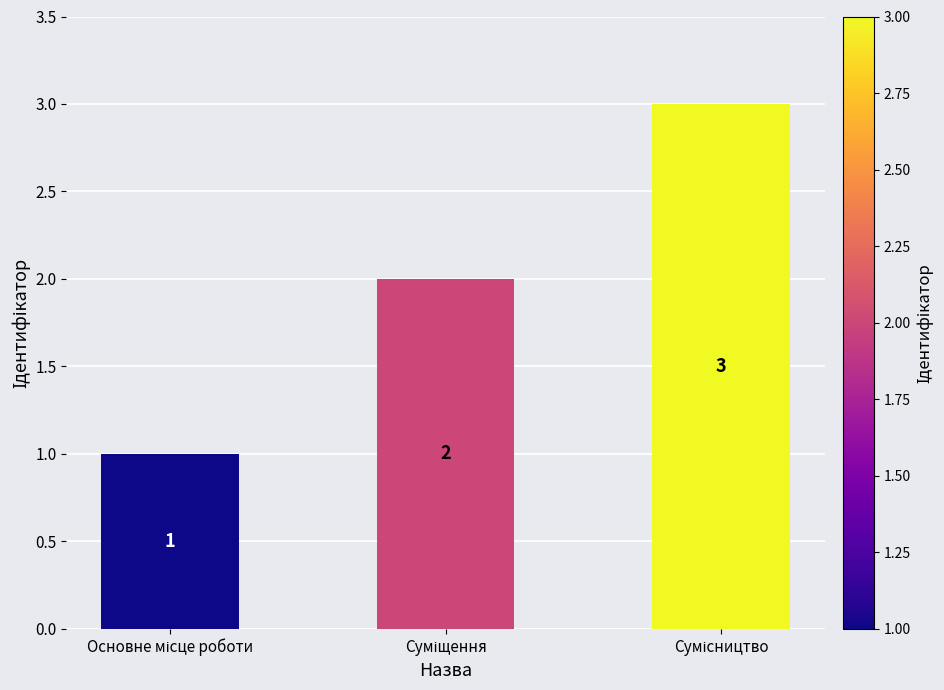

What is the maximum value shown in the chart?

3